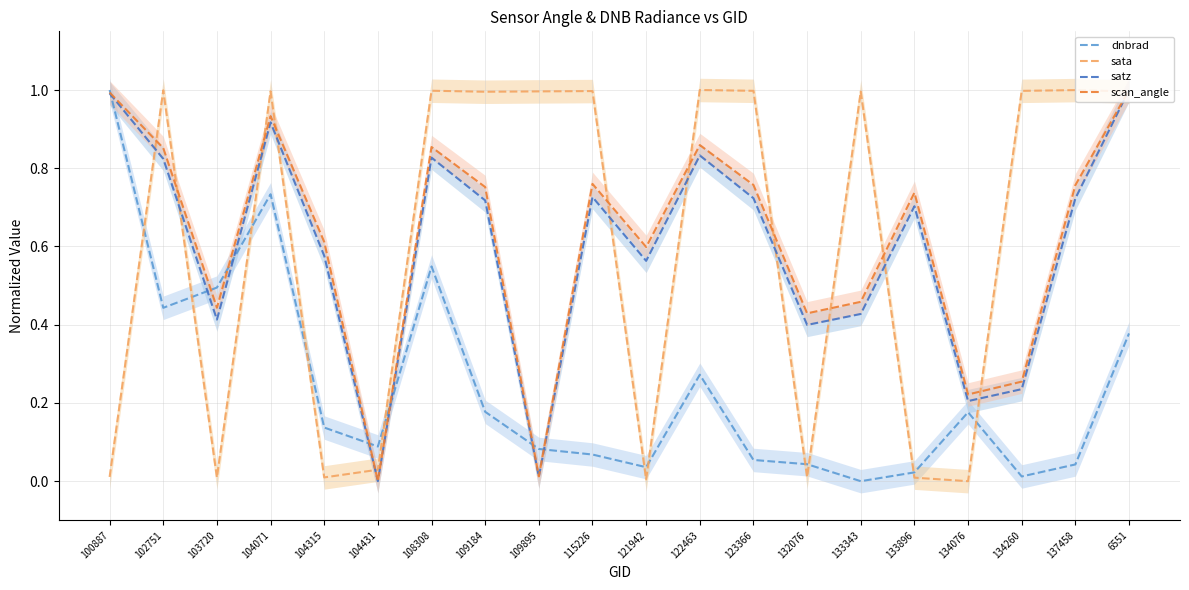

How many interior local valleys does the sata series have?

6